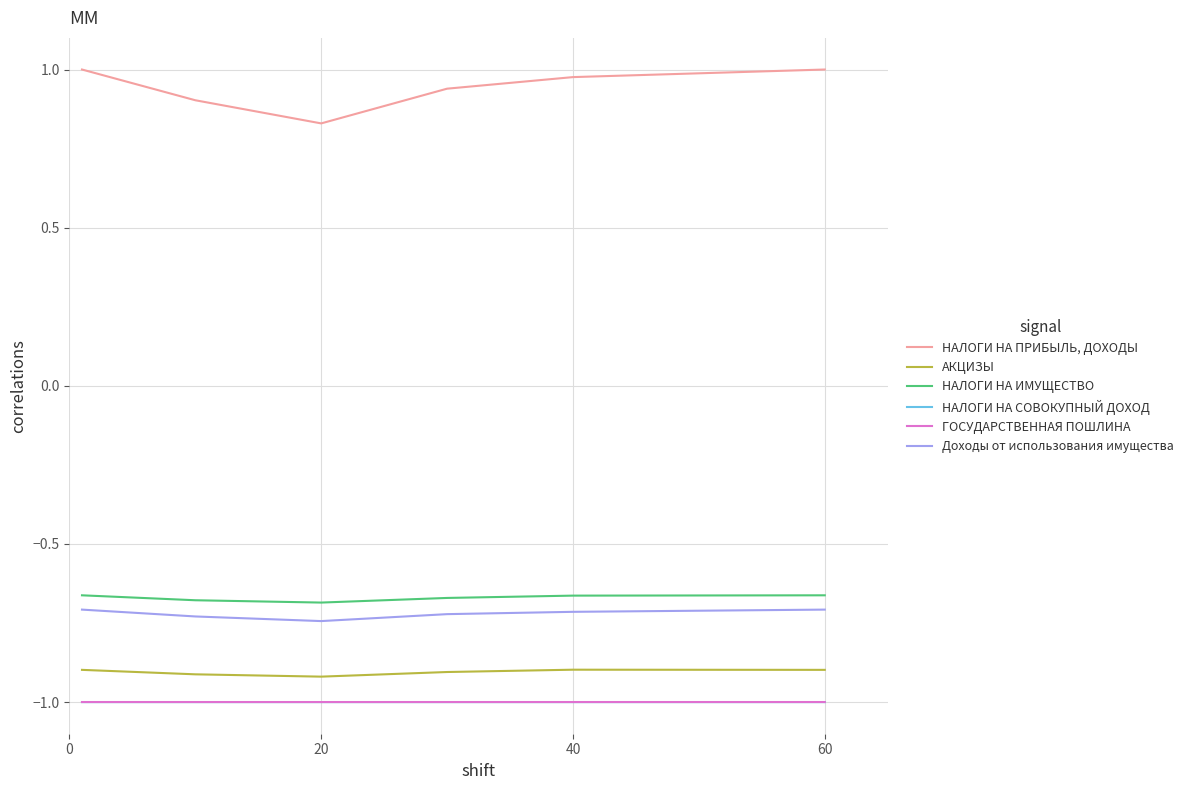

What is the difference between the second highest and second lowest values in the НАЛОГИ НА ПРИБЫЛЬ, ДОХОДЫ series?

0.1